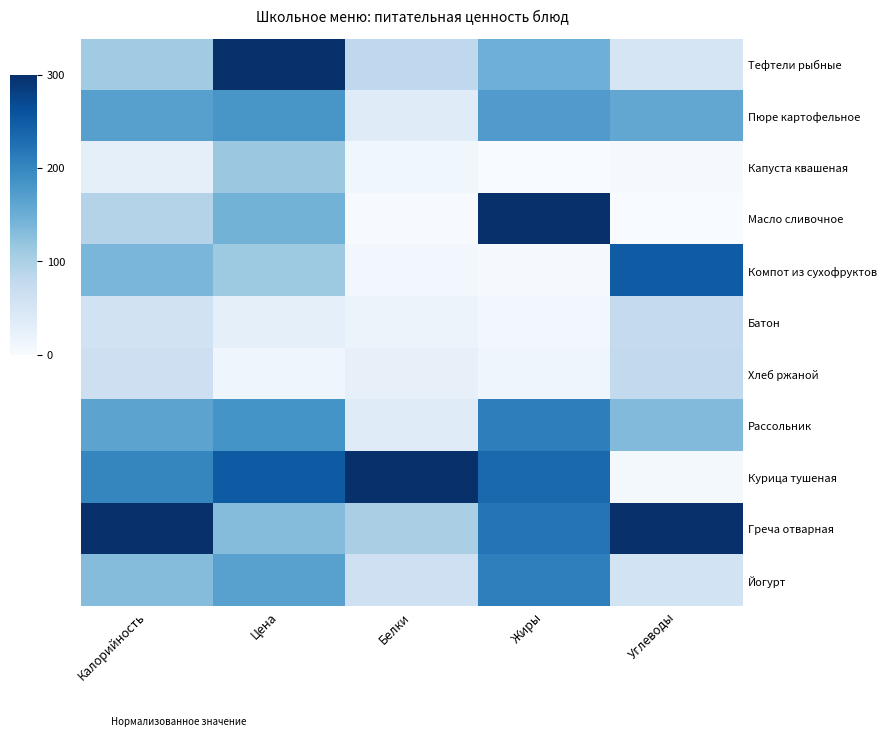

Between Цена and Калорийность, which is larger?

Цена